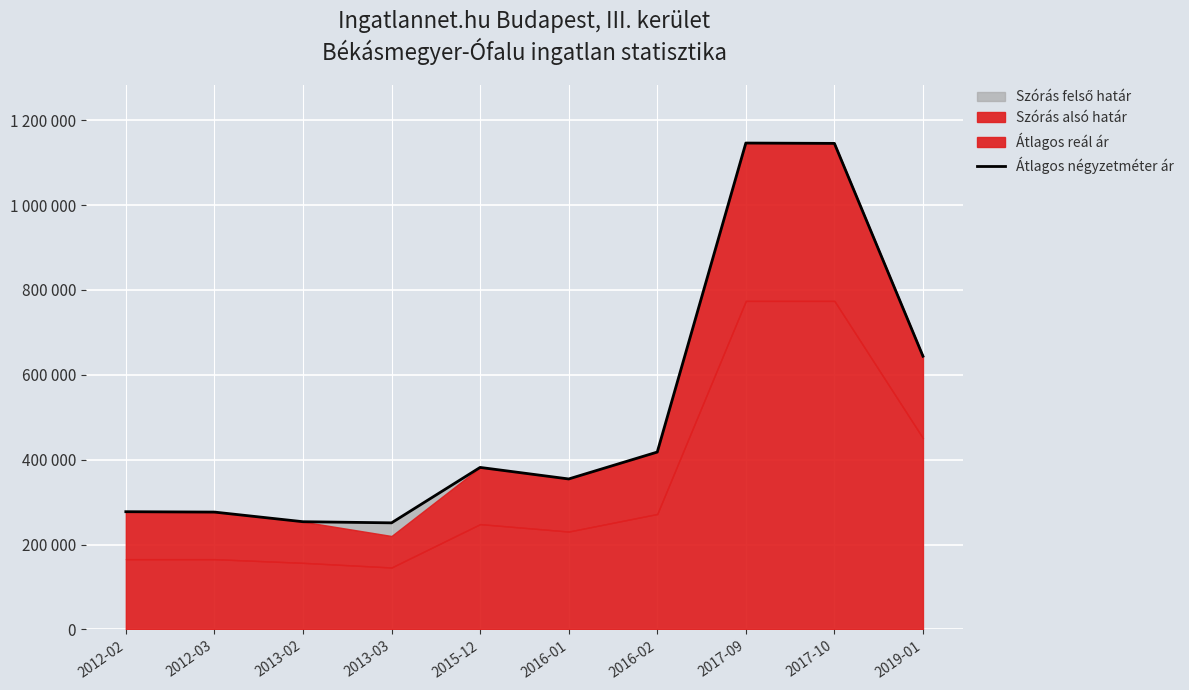

The value at 2017-10 is 743730. True or false?

False